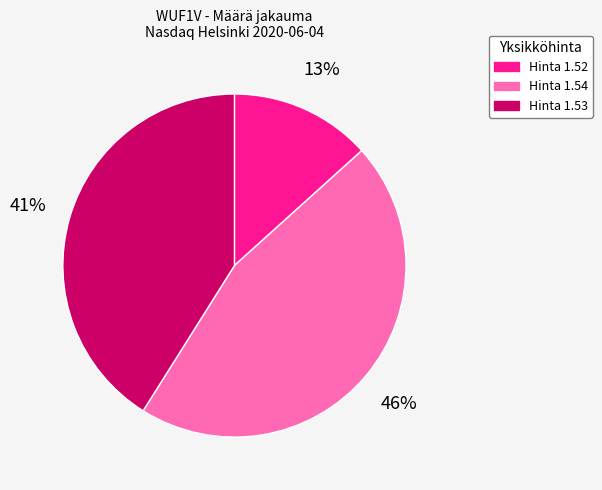

Does any single category account for the majority?

No